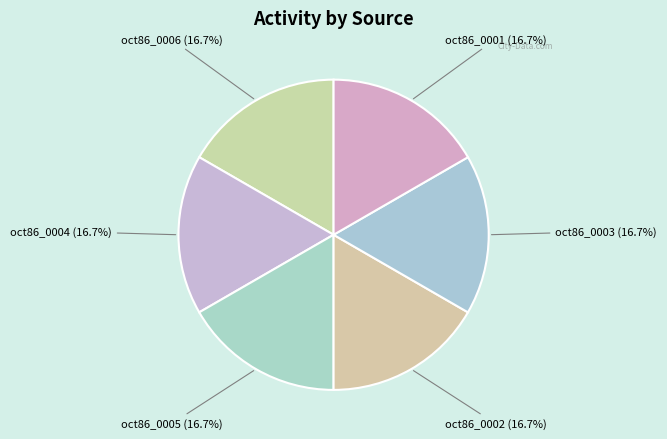

Does any single category account for the majority?

No